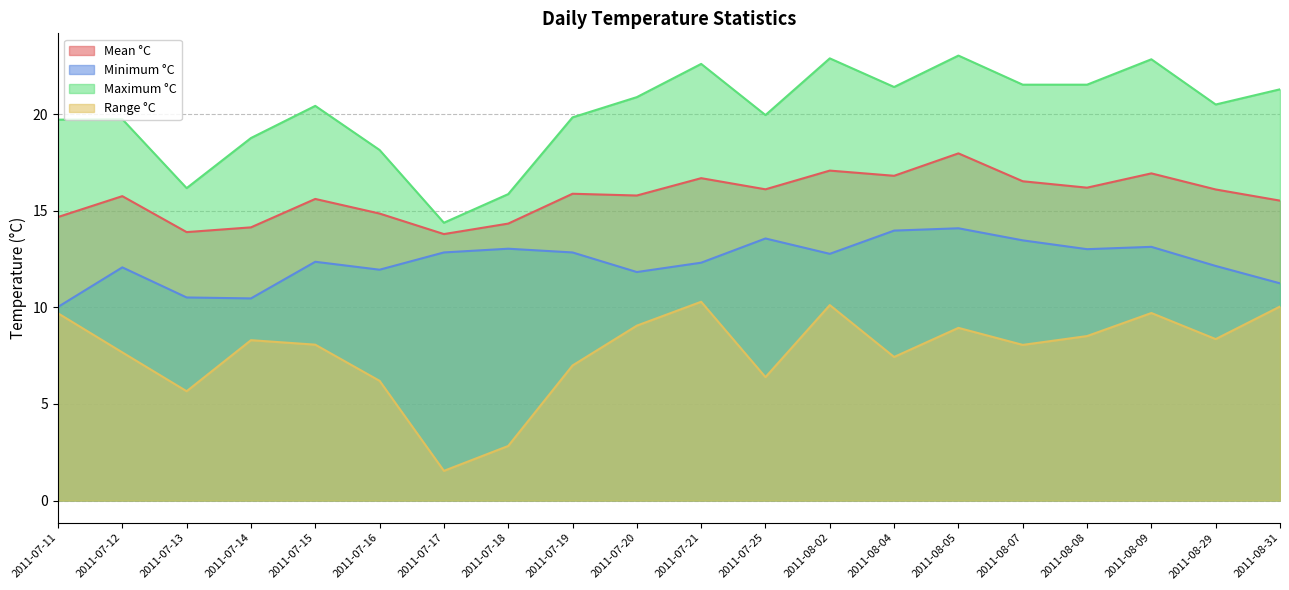

The value of Minimum °C at 2011-07-19 is 22.6. True or false?

False